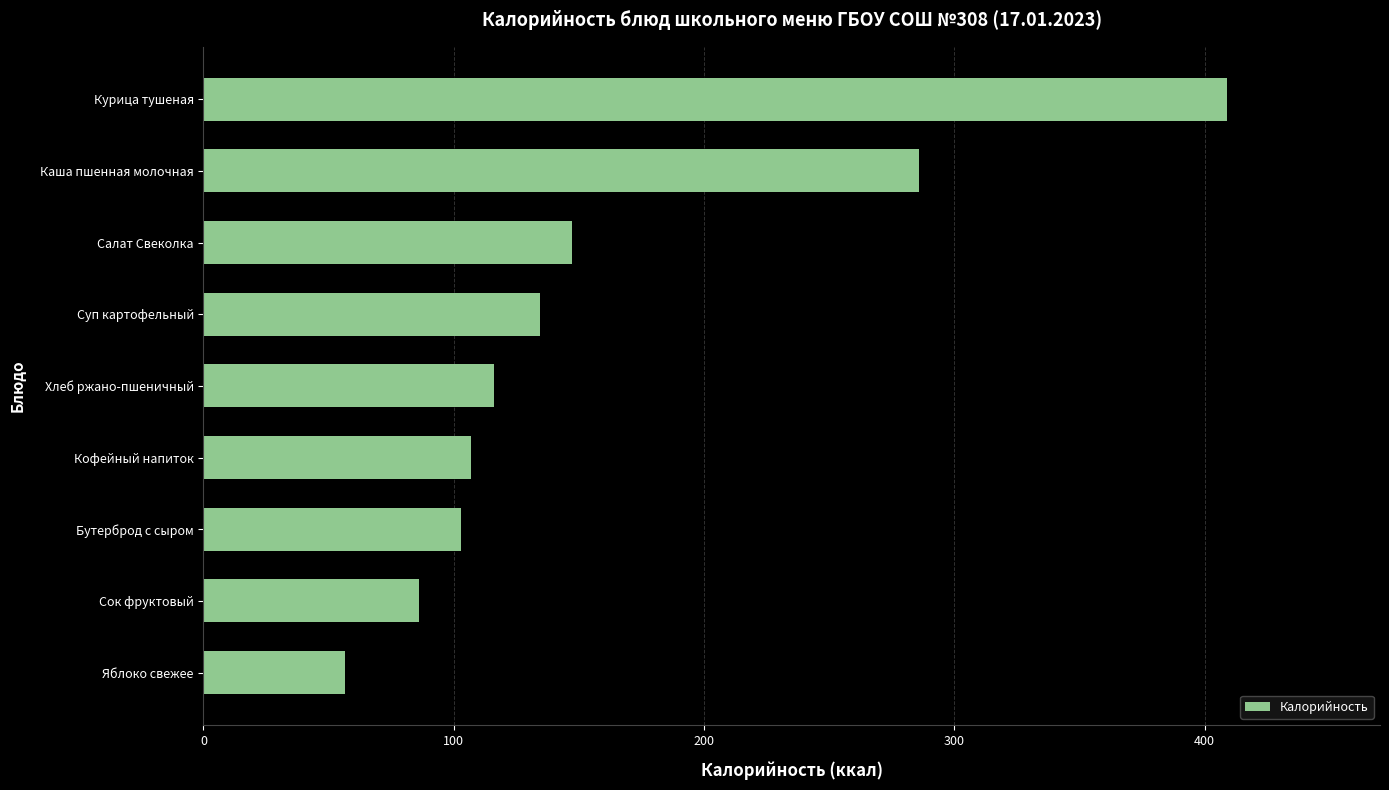

True or false: the data shows 66.6 at Бутерброд с сыром.

False